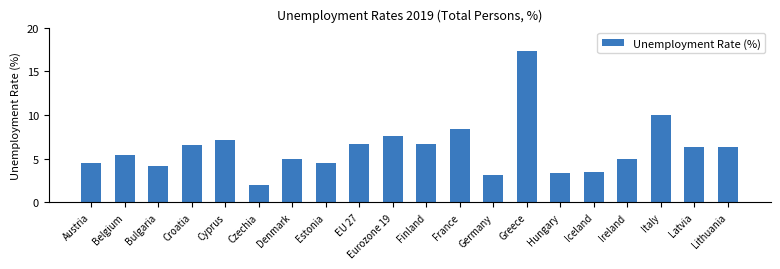

Which label corresponds to the largest value in the chart?

Greece